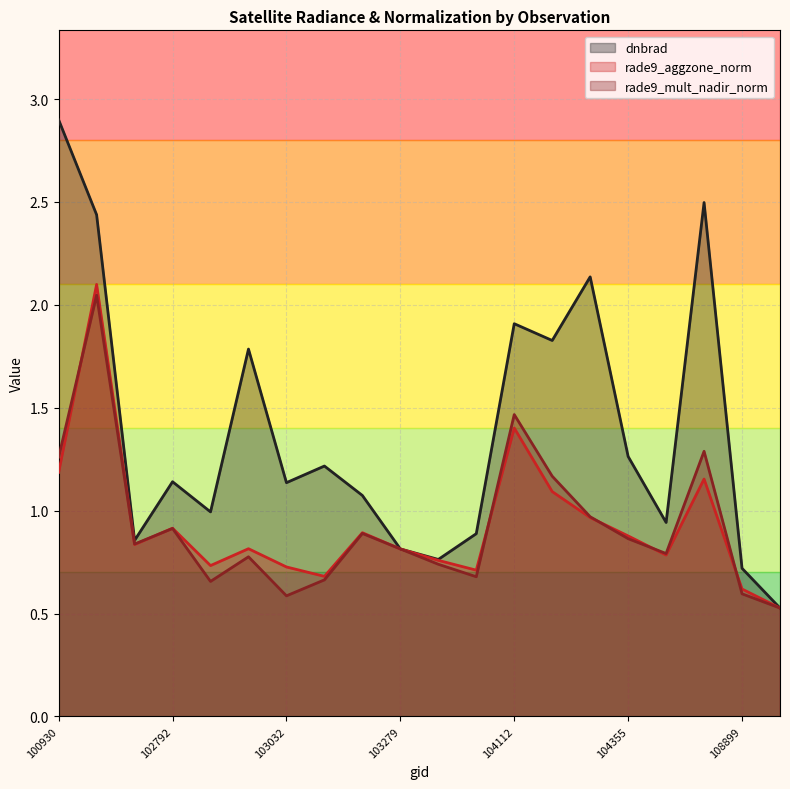

Which category has the highest value across all series?

100930